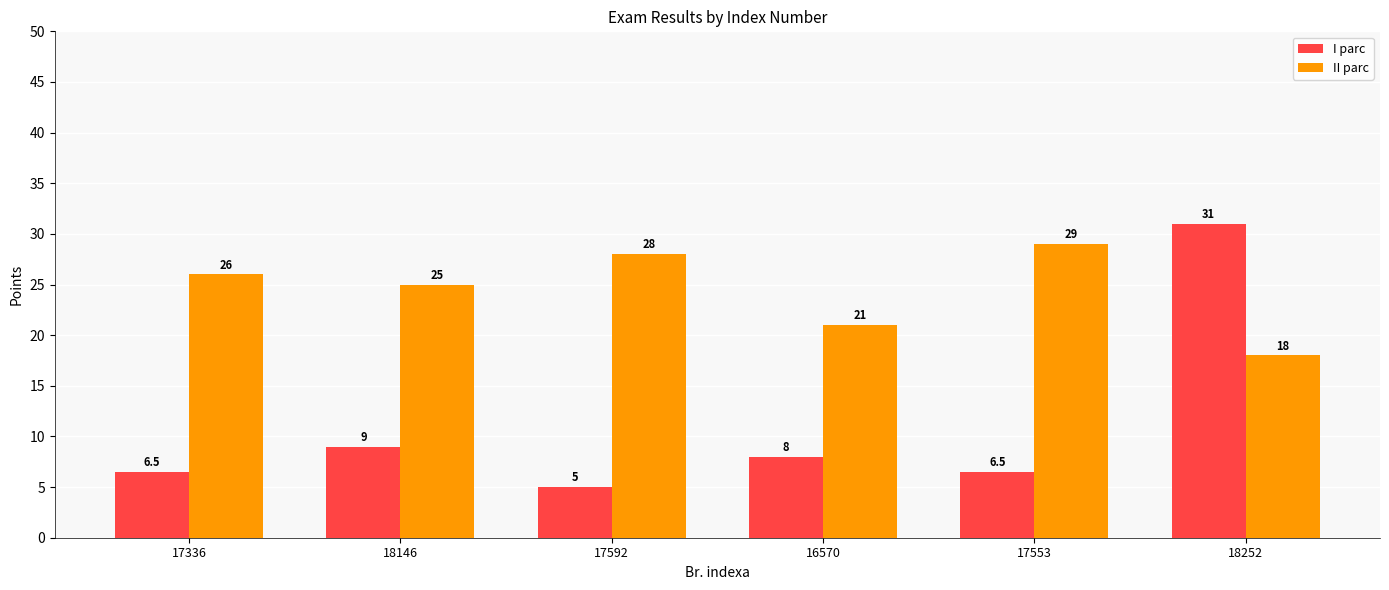

Is the value of I parc at 17336 greater than the value of II parc at 17592?

No